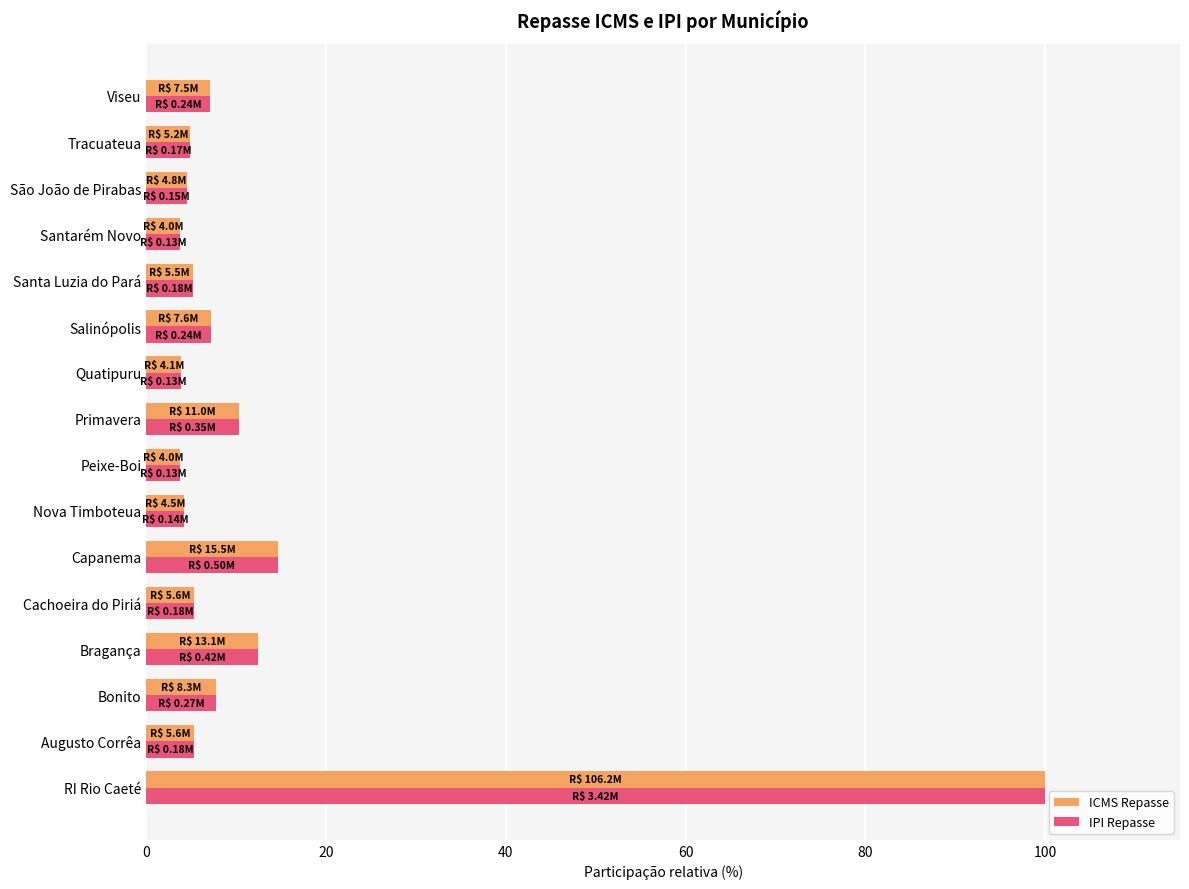

What is the difference between the maximum and minimum values in the ICMS Repasse series?

96.2